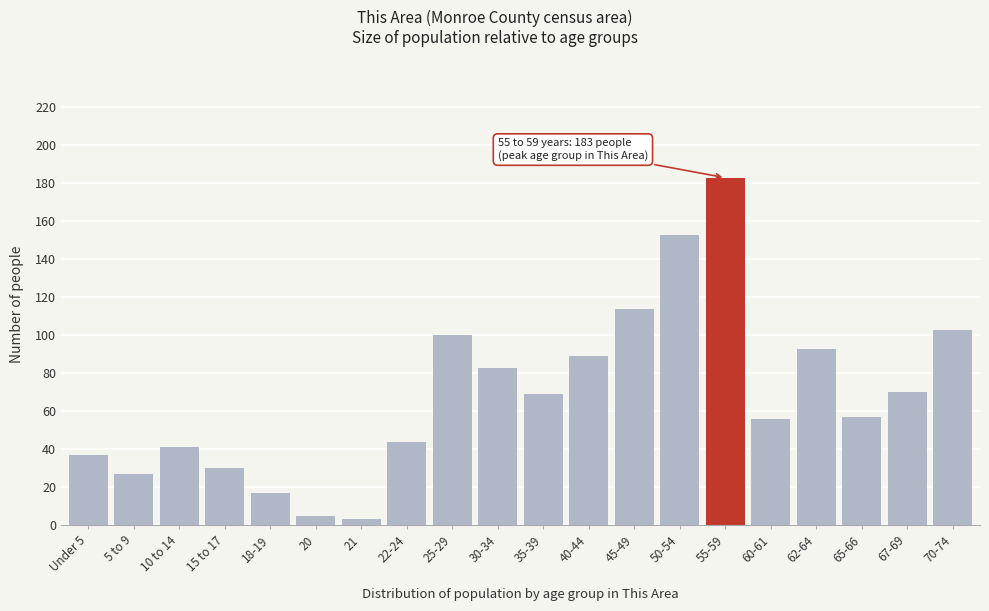

Reading left to right, extract all data points from this chart.

37	27	41	30	17	5	3	44	100	83	69	89	114	153	183	56	93	57	70	103